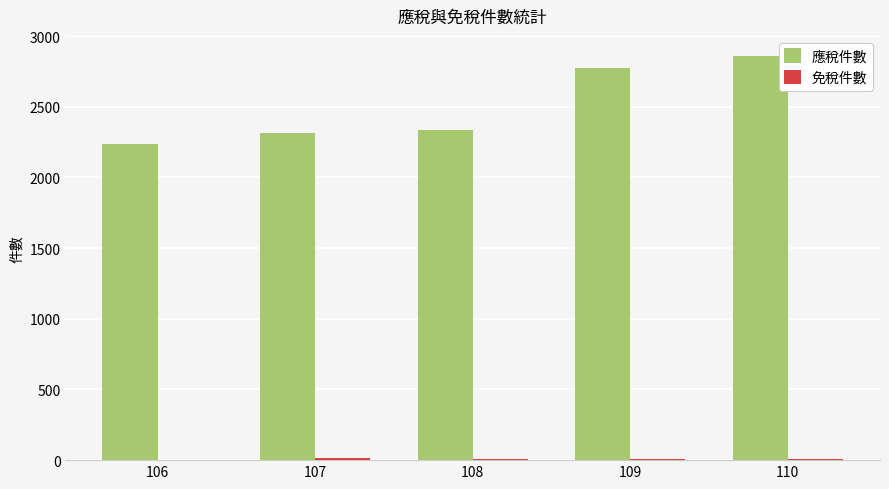

What is the total value across all series at 108?

2342